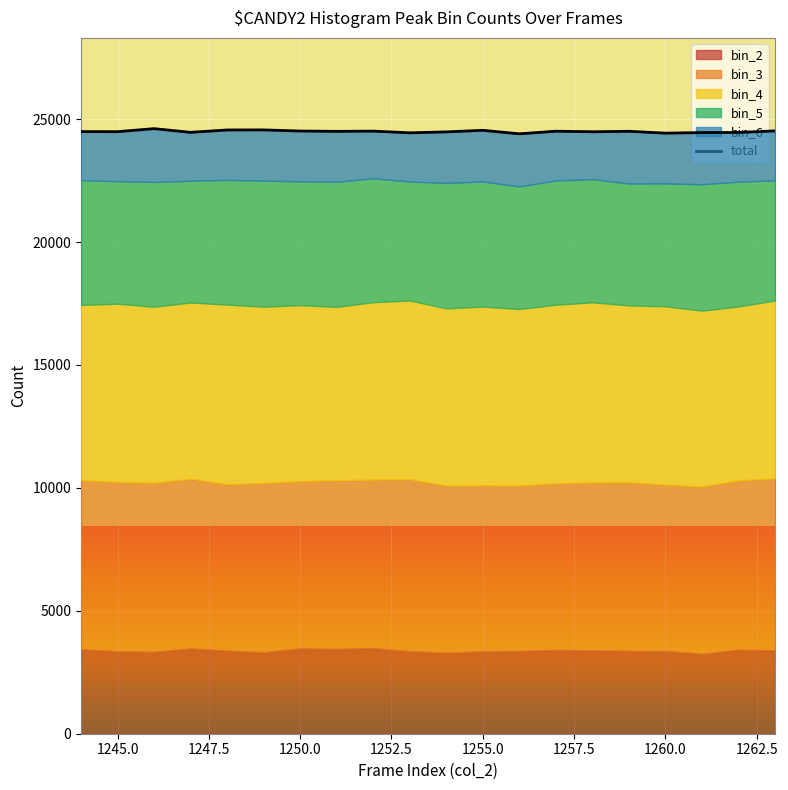

Where is the first local minimum?

1245.0